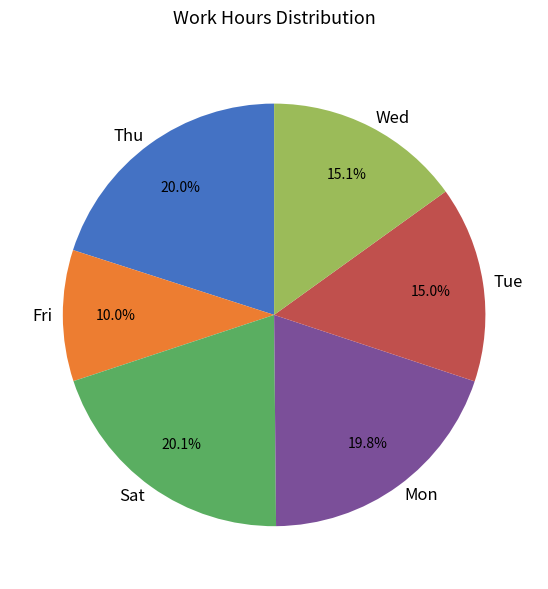

Which slice is the smallest?

Fri